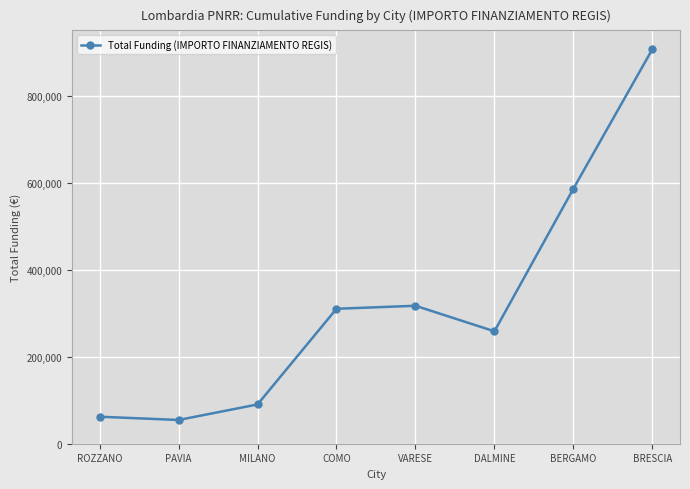

The value at BRESCIA is 545071.5. True or false?

False